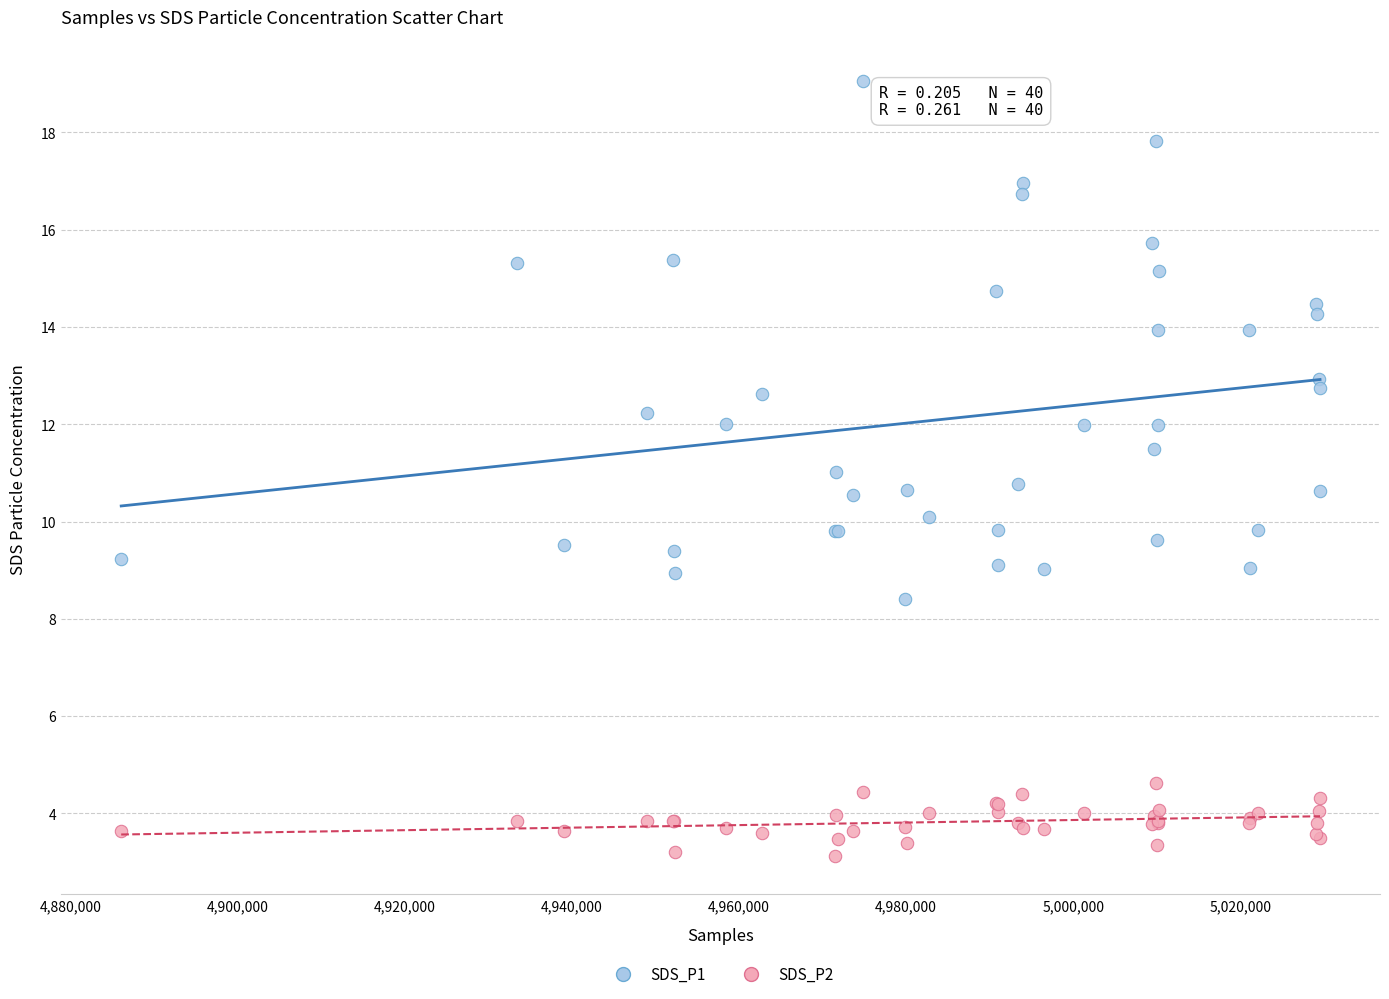

What is the X range (max minus min) for the scatter plot?

143436.0